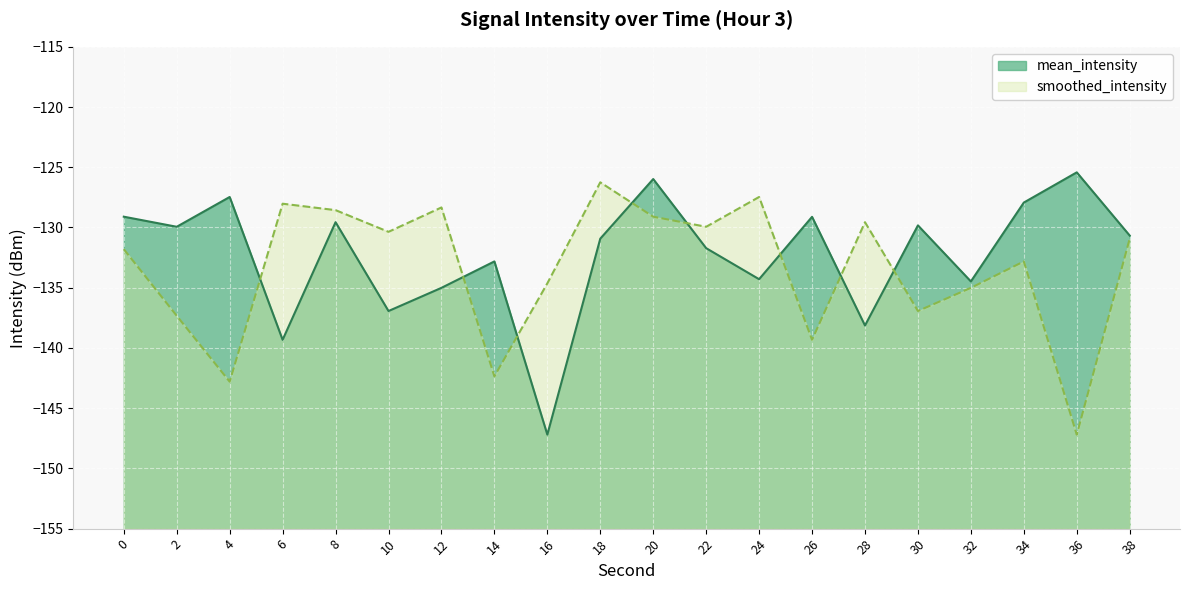

What value does the smoothed_intensity series have at 32?

-135.0